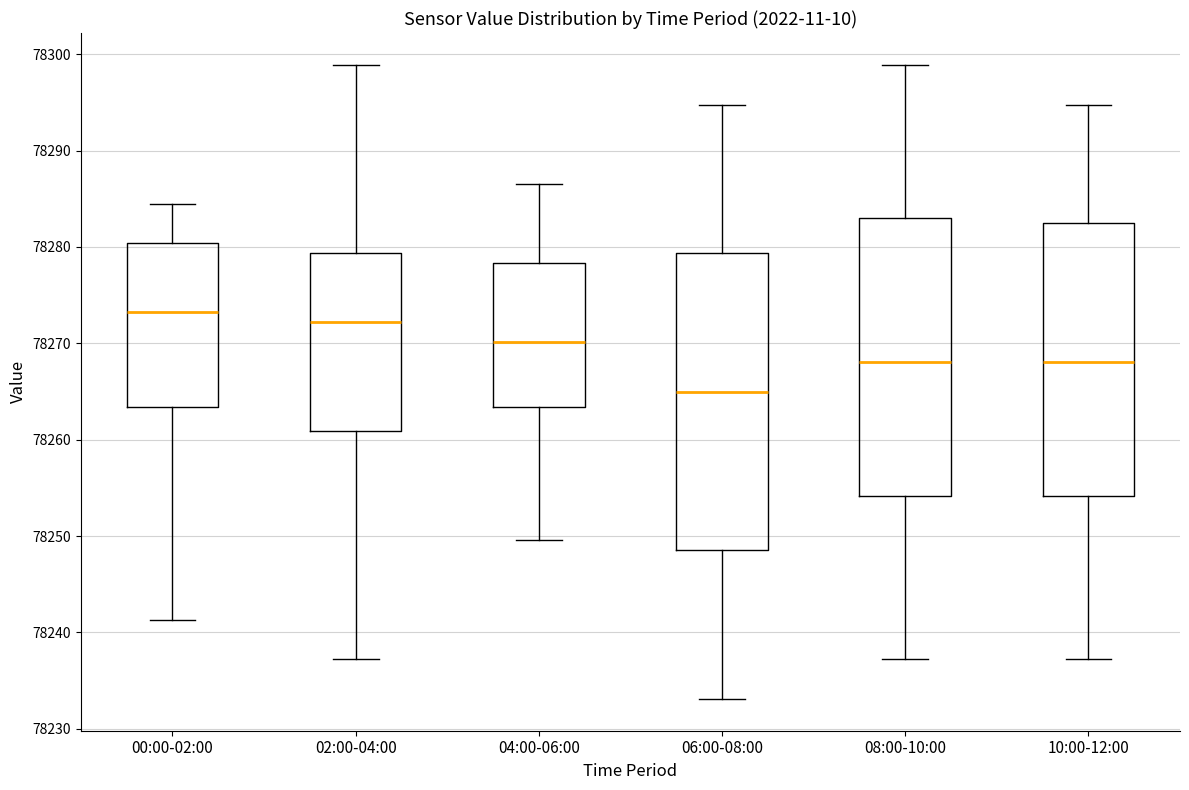

Reading left to right, transcribe this box plot: for each box, give where its median line is, the range the box spans, and where its two whiskers end, as read against the y-axis. The values are not printed on the chart, so give them approximately, as read against the axis.

00:00-02:00: median 78273, box 78263 to 78280, whiskers 78241 to 78285
02:00-04:00: median 78272, box 78261 to 78279, whiskers 78237 to 78299
04:00-06:00: median 78270, box 78263 to 78278, whiskers 78250 to 78287
06:00-08:00: median 78265, box 78249 to 78279, whiskers 78233 to 78295
08:00-10:00: median 78268, box 78254 to 78283, whiskers 78237 to 78299
10:00-12:00: median 78268, box 78254 to 78282, whiskers 78237 to 78295